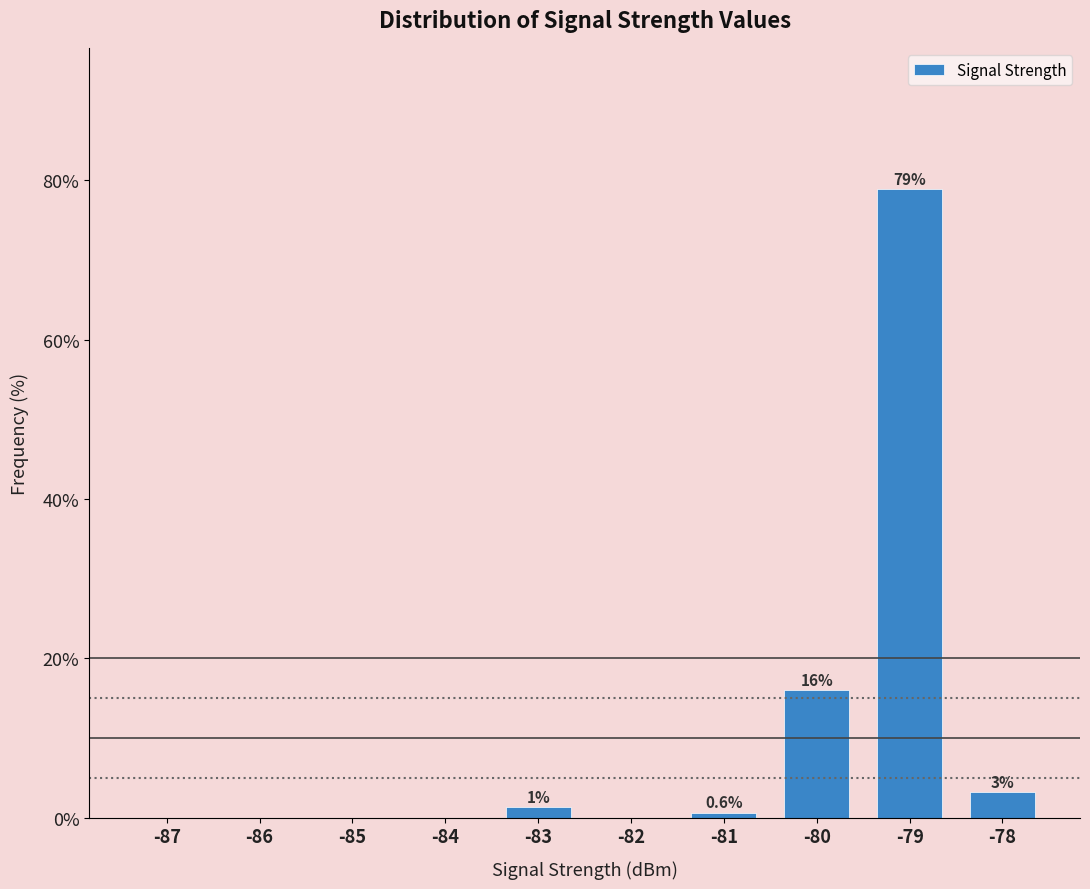

Between -82 and -81, which is larger?

-81